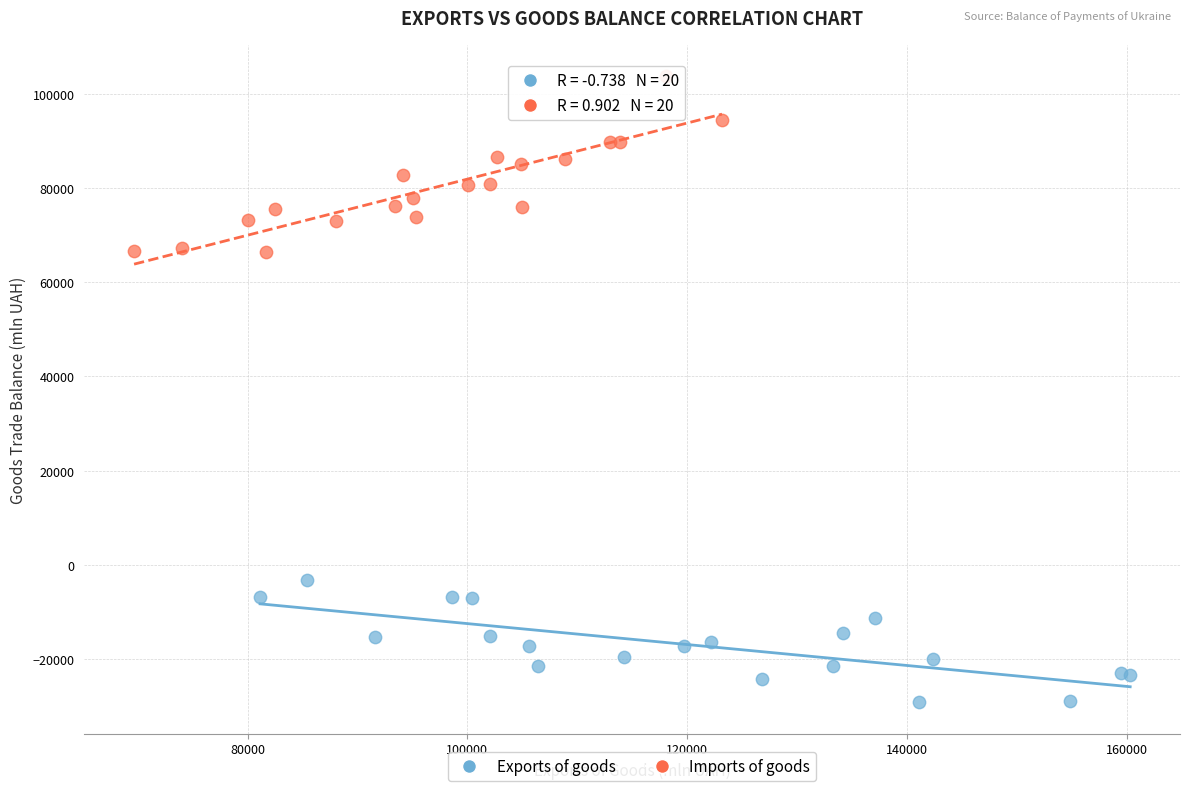

Which series has the widest spread of Y values?

Imports of goods